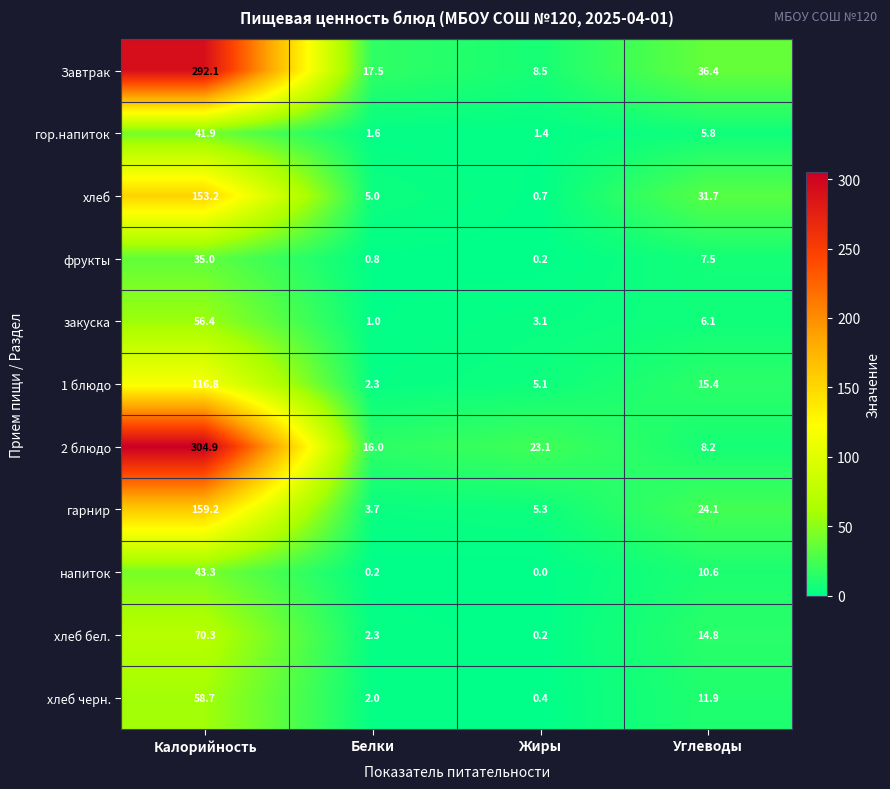

What is the average value of the хлеб бел. series?

21.9